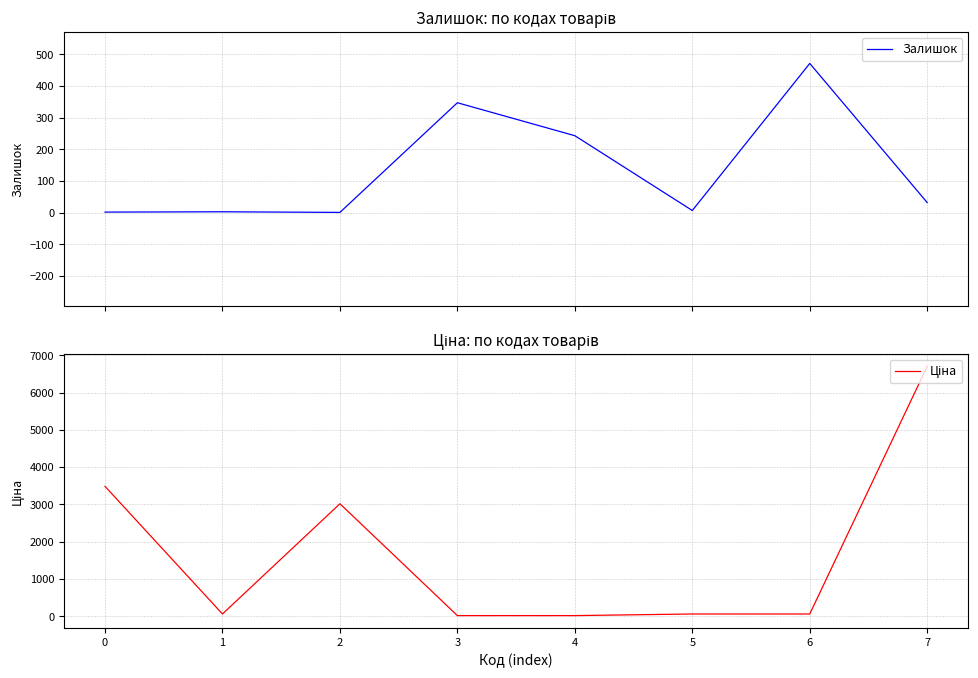

How many data points in Залишок are above 32?

3